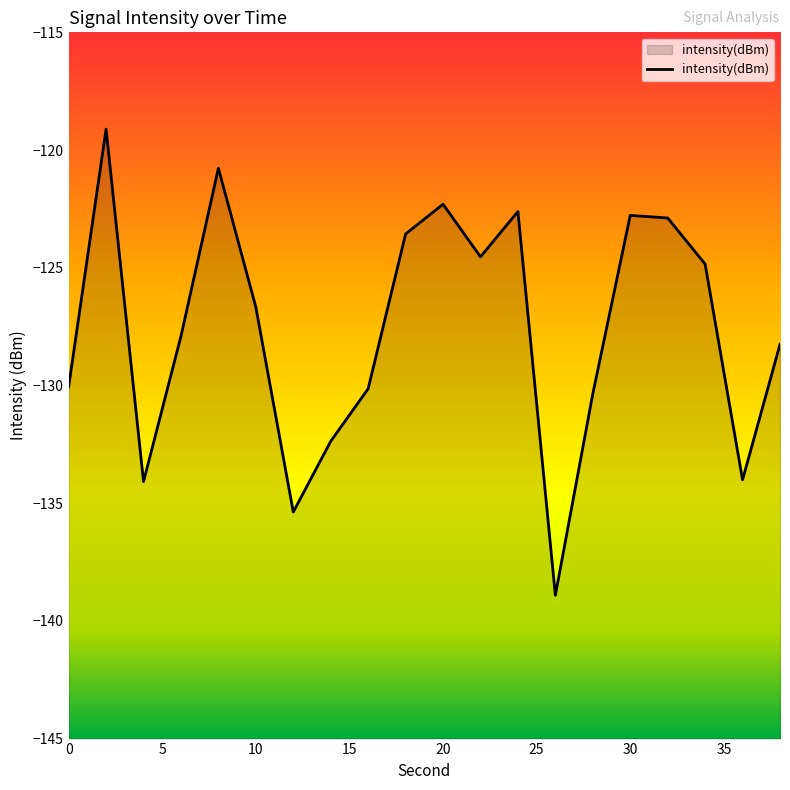

Does the chart display data point markers on the line(s)?

No